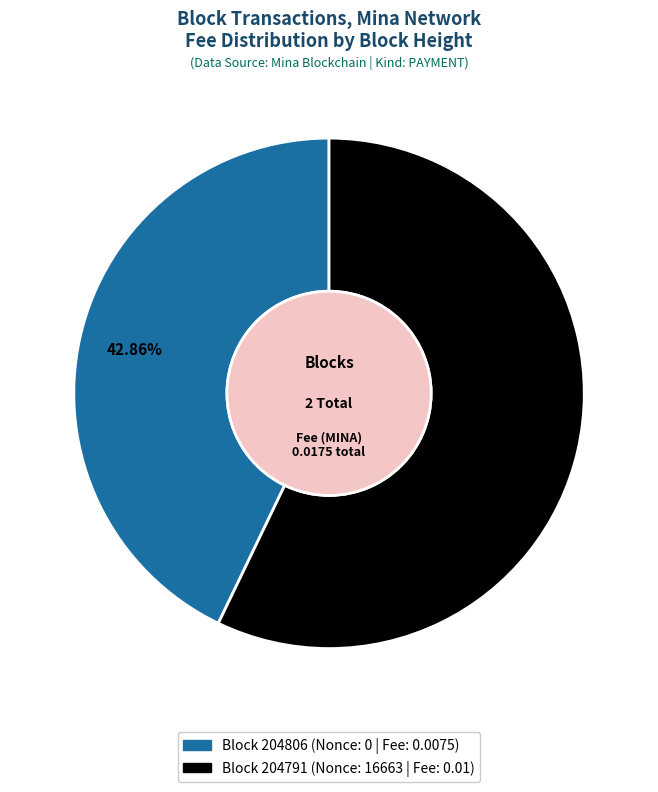

Does any single category account for the majority?

Yes